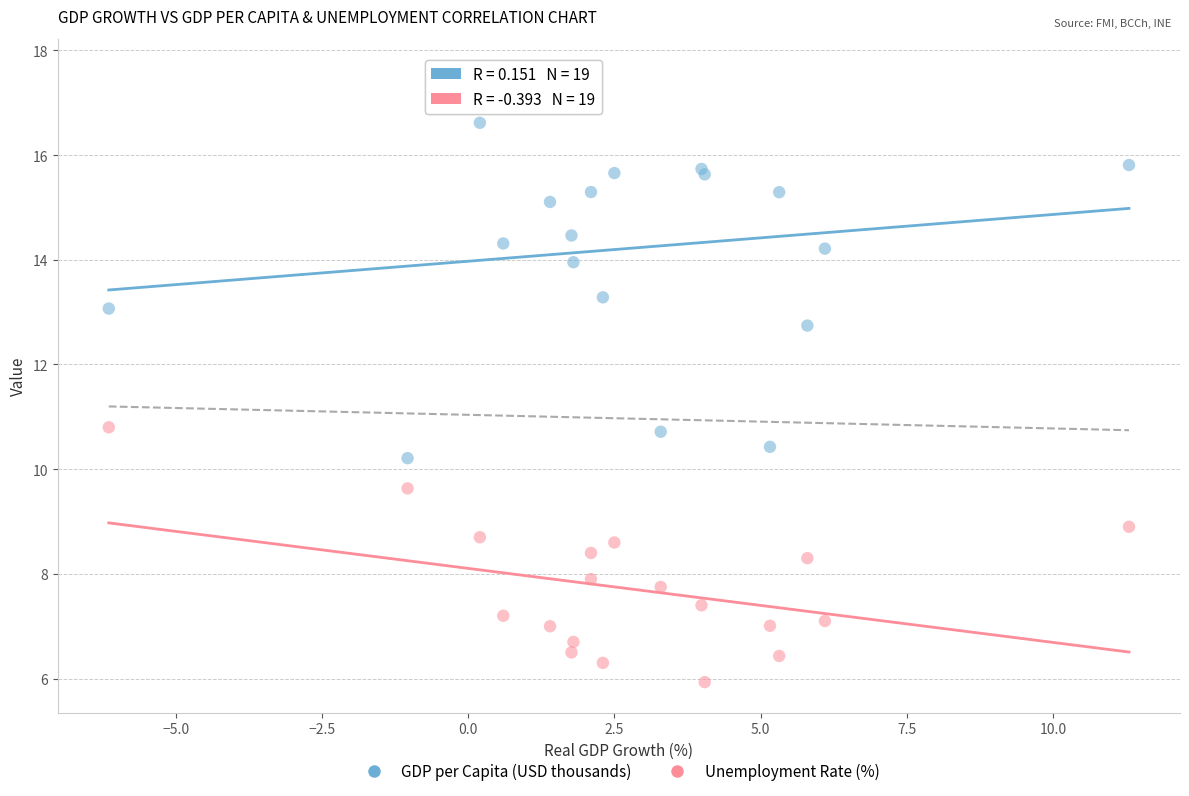

What are all the series names shown in the legend?

GDP per Capita (USD thousands), Unemployment Rate (%)